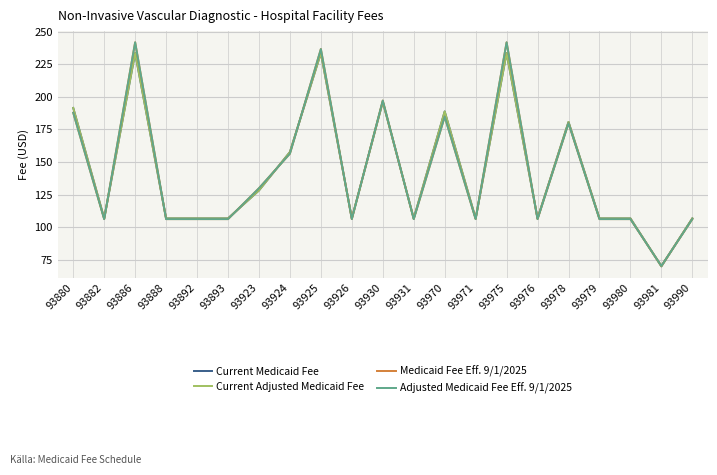

Does the chart have visible grid lines?

Yes